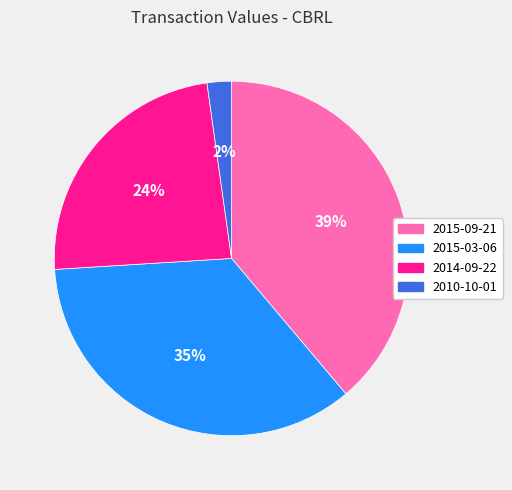

True or false: 2010-10-01 accounts for 2% of the total.

True